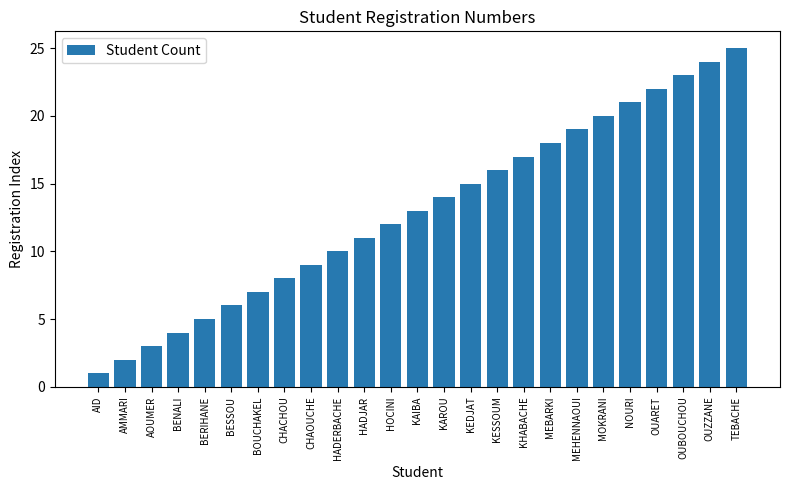

What is the difference between the values at HADJAR and KHABACHE?

6